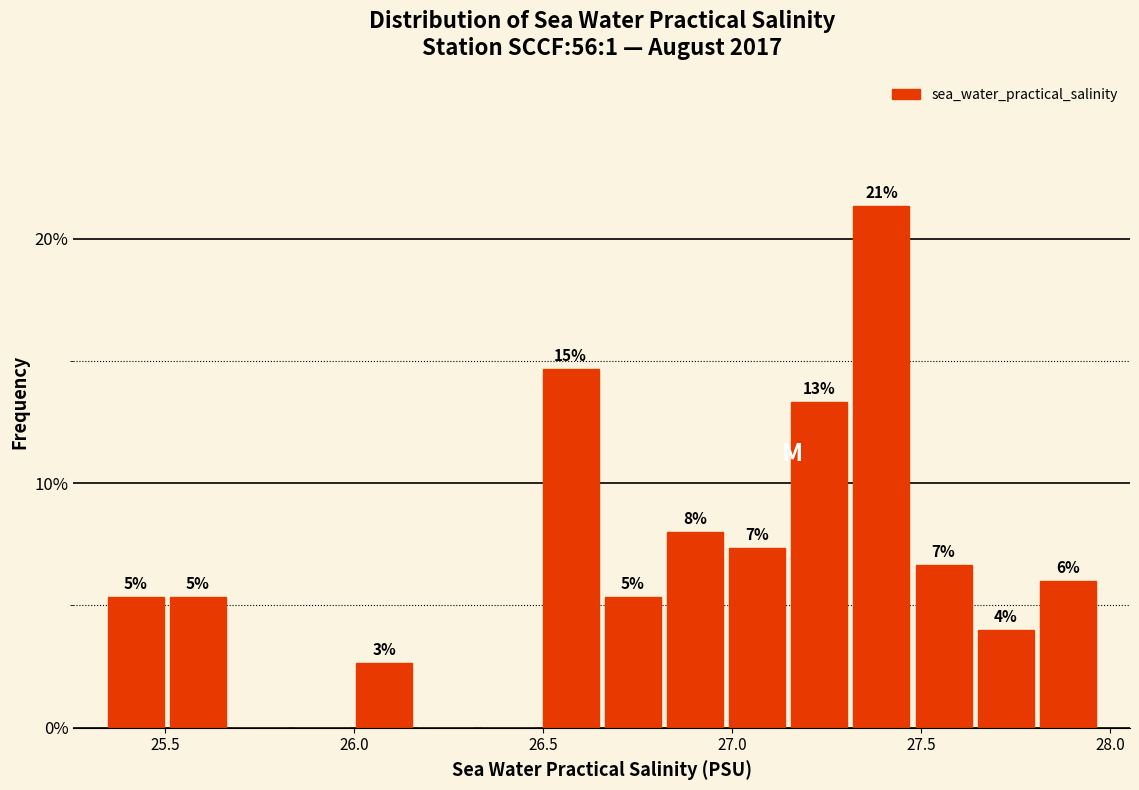

Around what value on the x-axis is the tallest bar? Give the approximate position of its centre, as read against the axis.

27.40